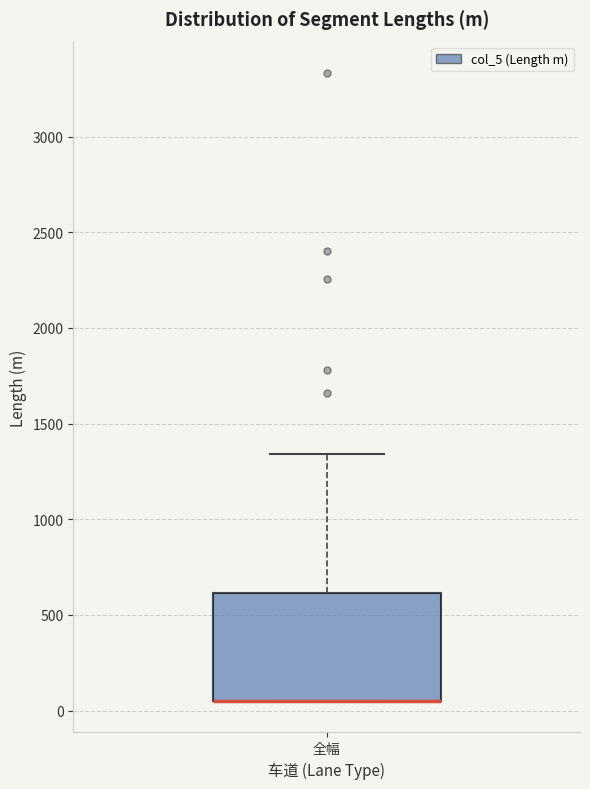

Transcribe this box plot: give where the median line is, the range the box spans, and where the two whiskers end, as read against the y-axis. The values are not printed on the chart, so give them approximately, as read against the axis.

median 50 (drawn on the box's lower edge), box 50 to 600, whiskers 50 to 1350